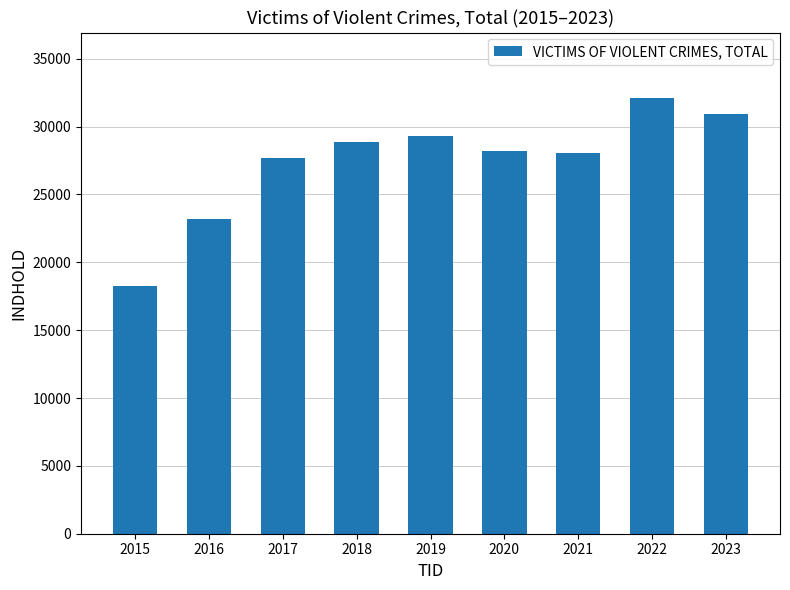

Read the value at 2017, to the nearest 100.

27700